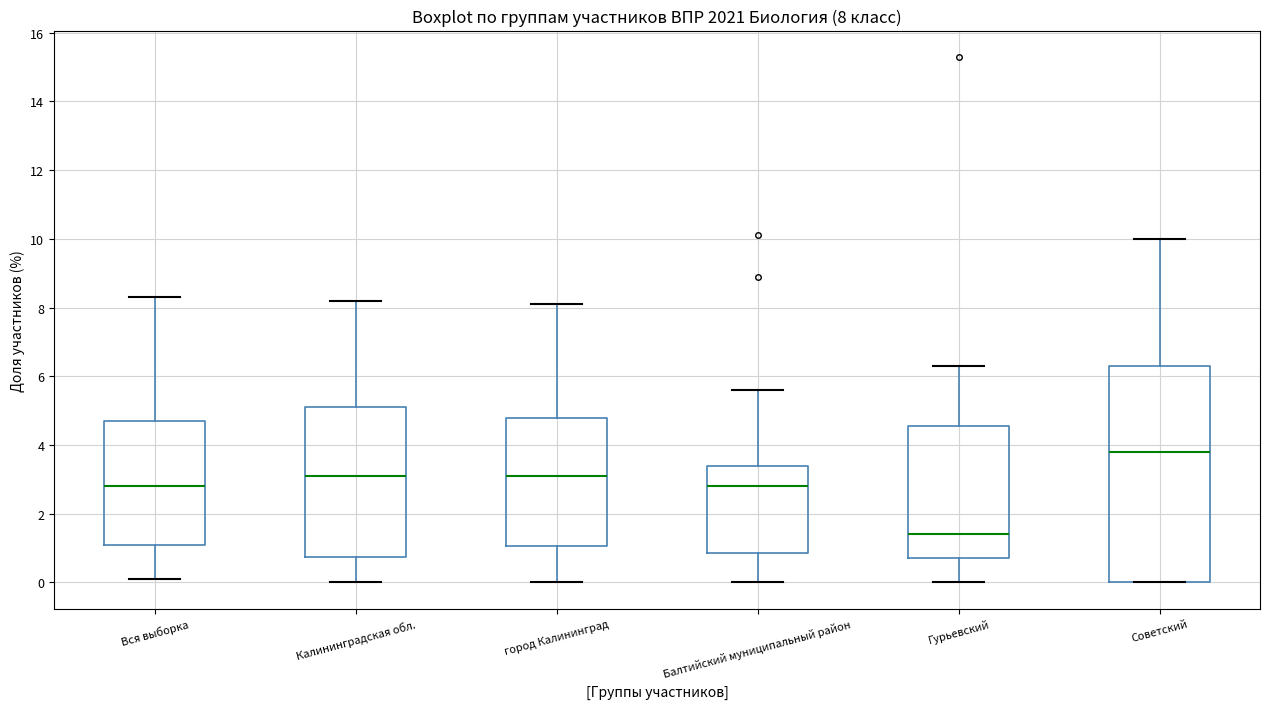

Which box has the highest median line?

Советский